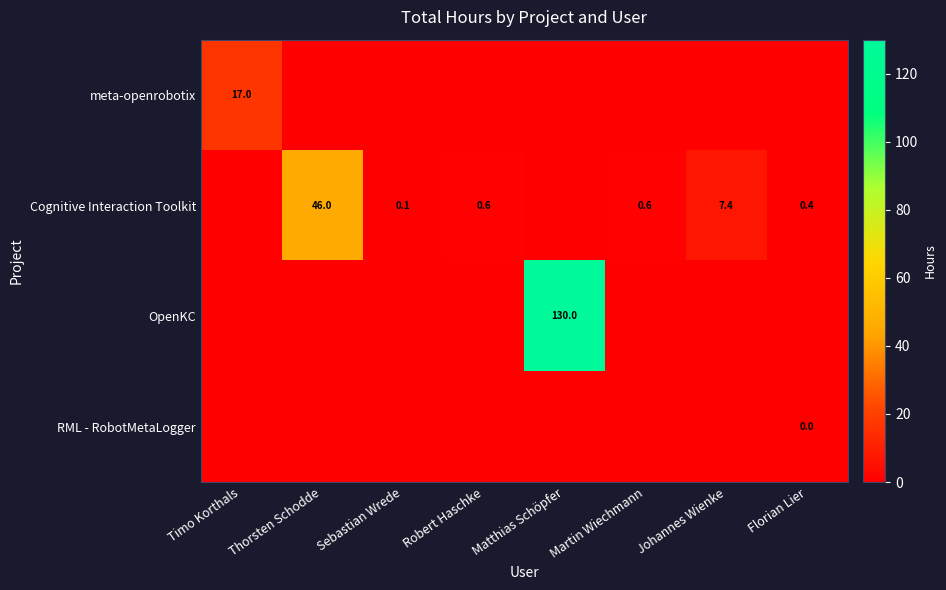

Is it true that Cognitive Interaction Toolkit equals 82.8 at Thorsten Schodde?

False